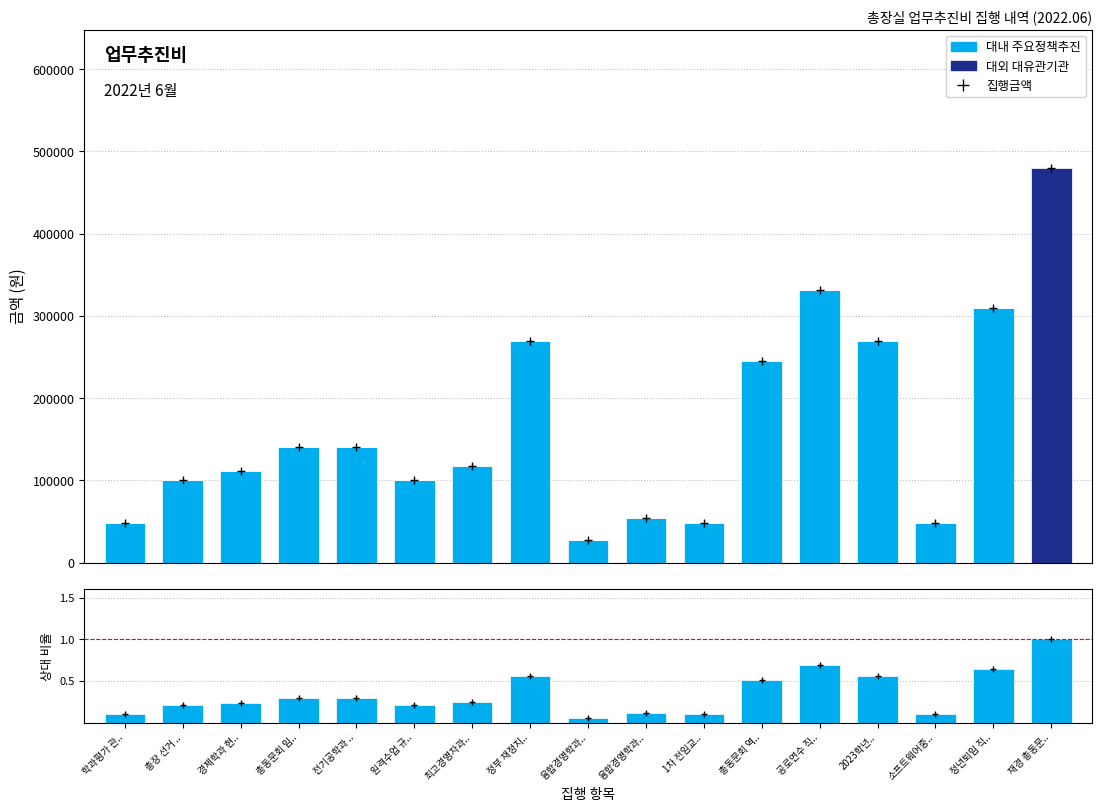

What is the difference between the second highest and second lowest values in the 비율 series?

0.6